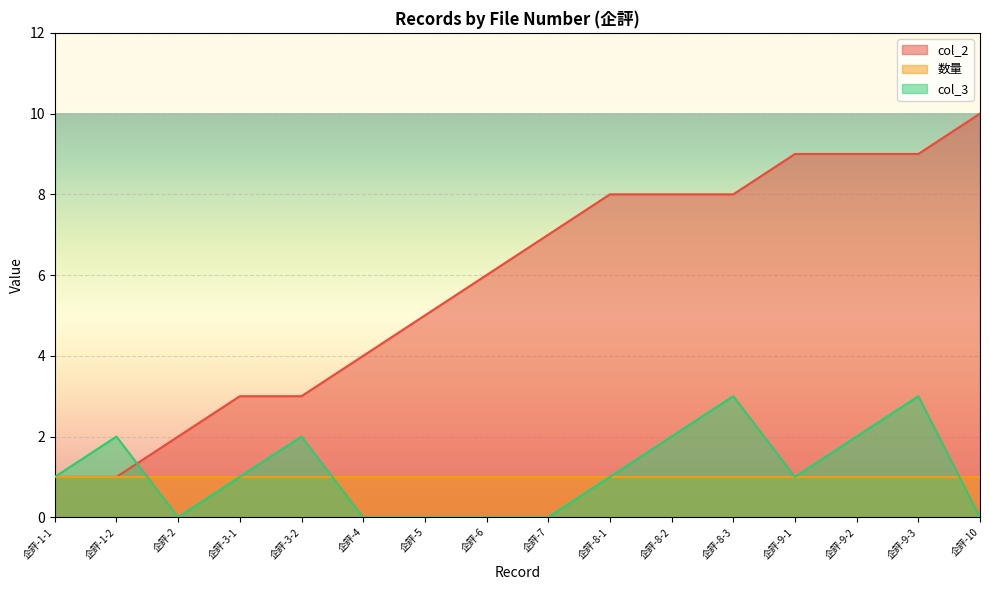

What is the difference between the maximum and minimum values in the col_3 series?

3